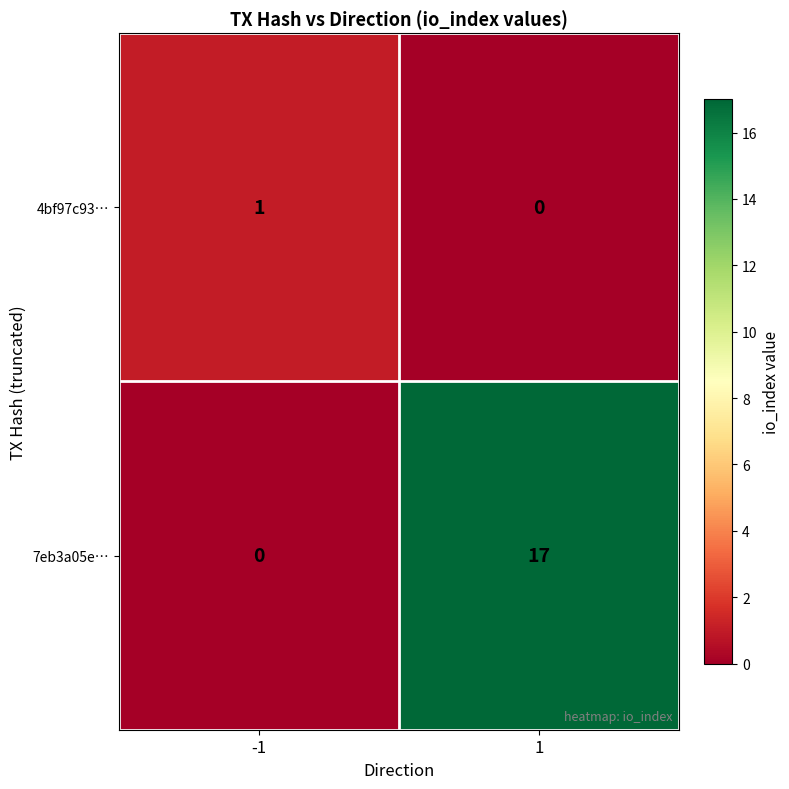

The value of 4bf97c93… at -1 is 2. True or false?

False